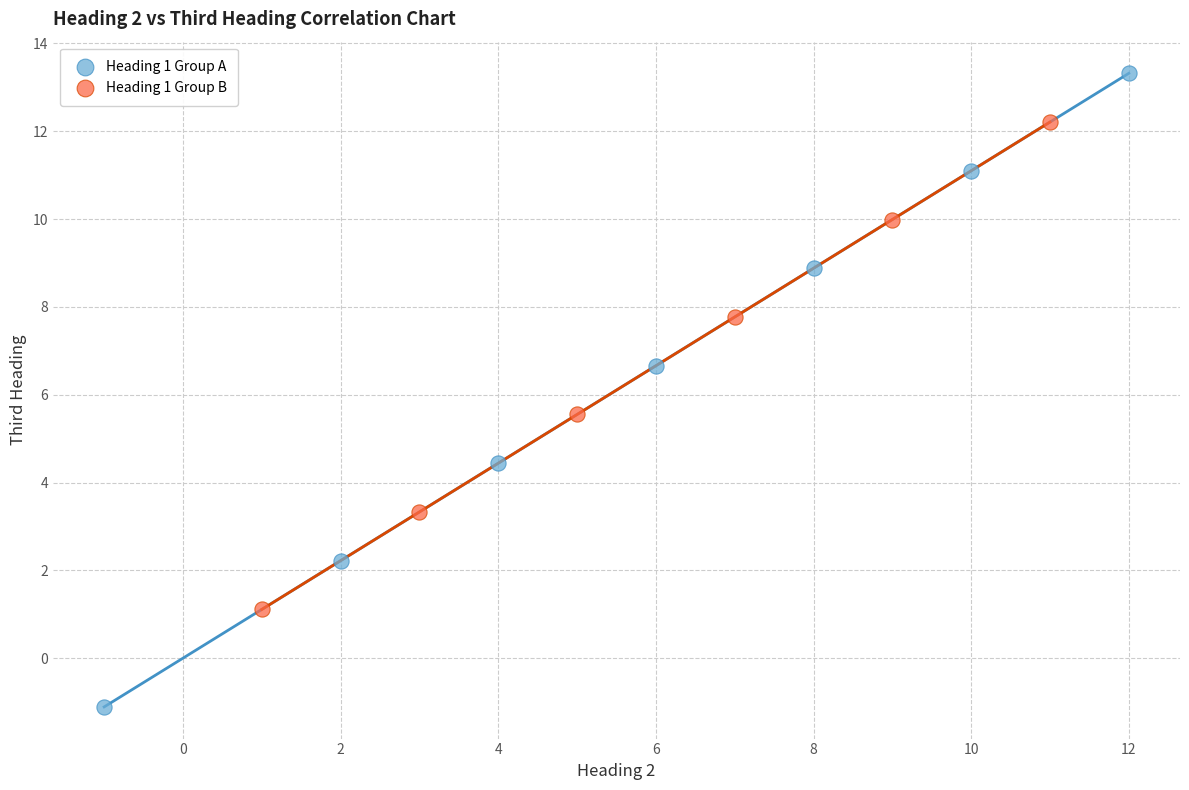

Which series contains the lowest Y value?

Heading 1 Group A